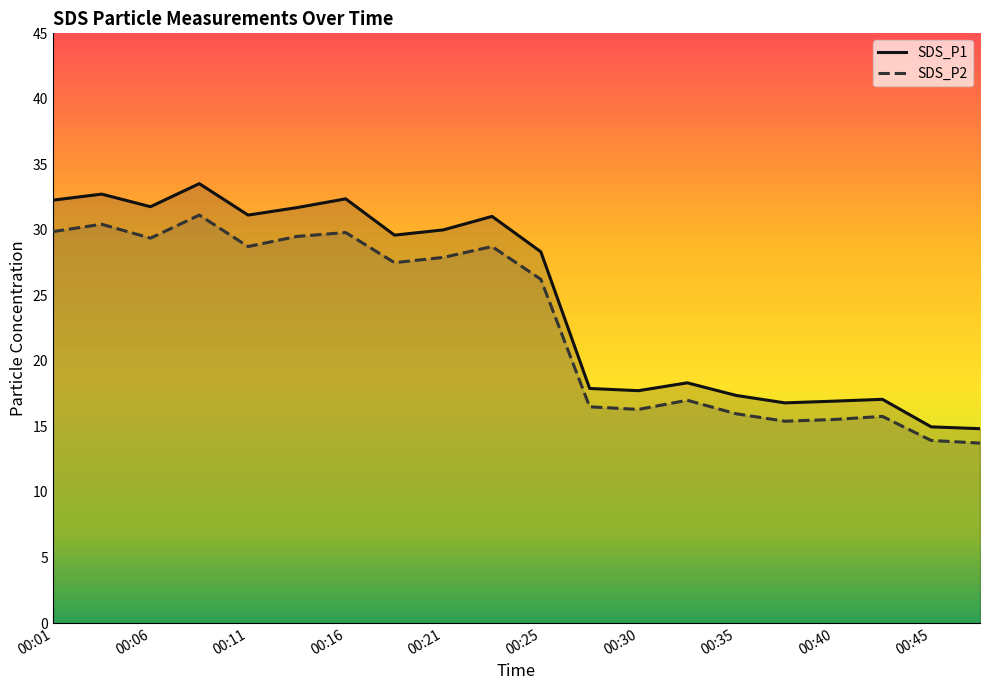

The SDS_P2 series shows 29.5 at 00:13. True or false?

True